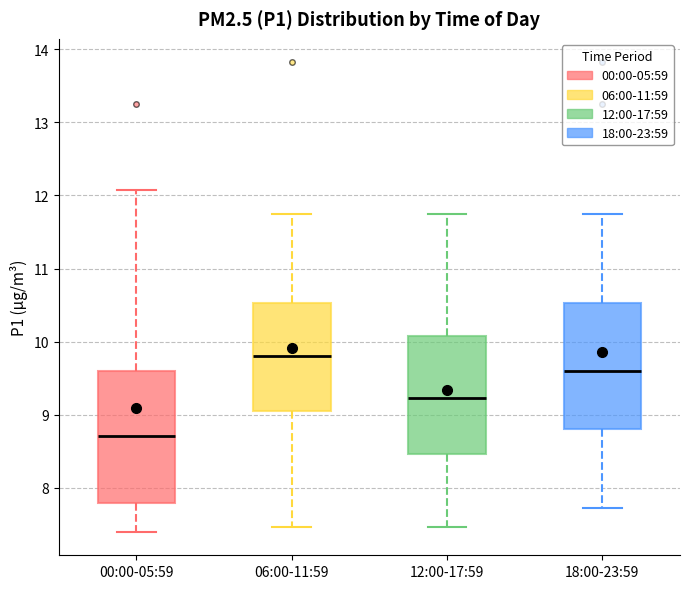

Which box has the lowest median line?

00:00-05:59